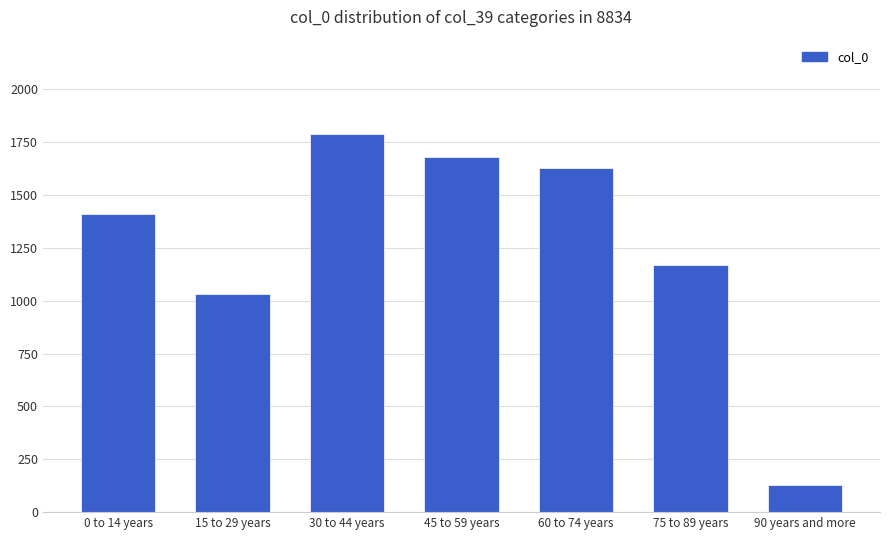

The value at 0 to 14 years is 1409. True or false?

True